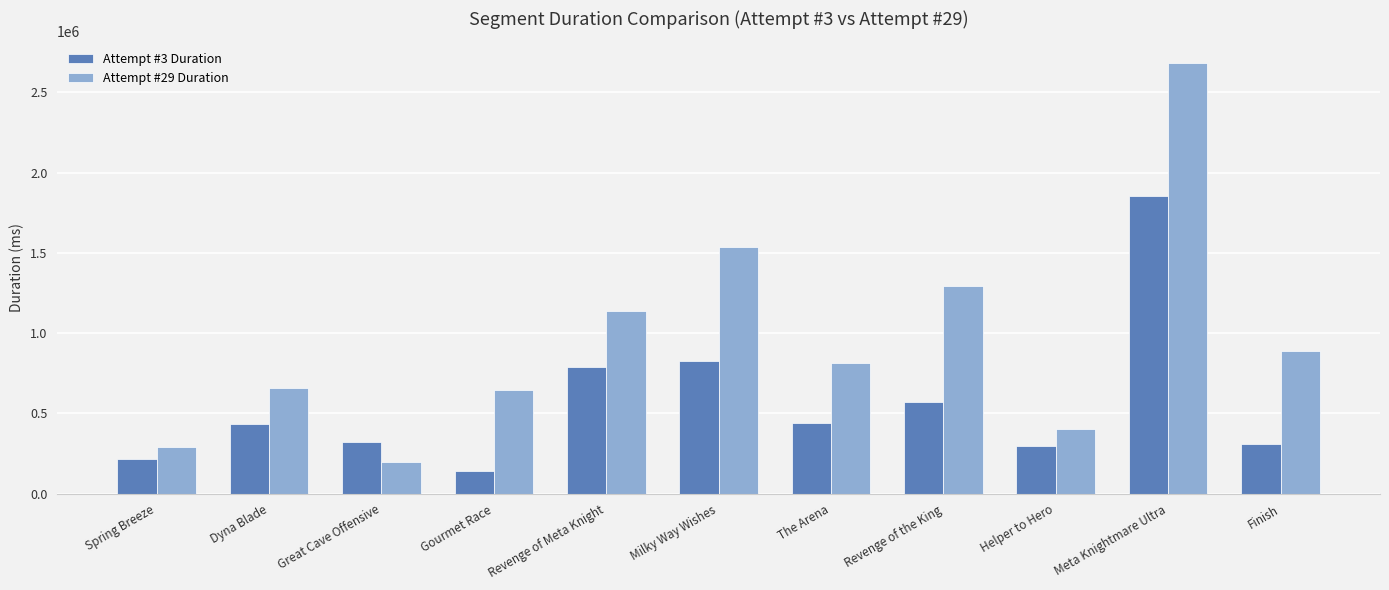

At which category is the sum across all series the highest?

Meta Knightmare Ultra